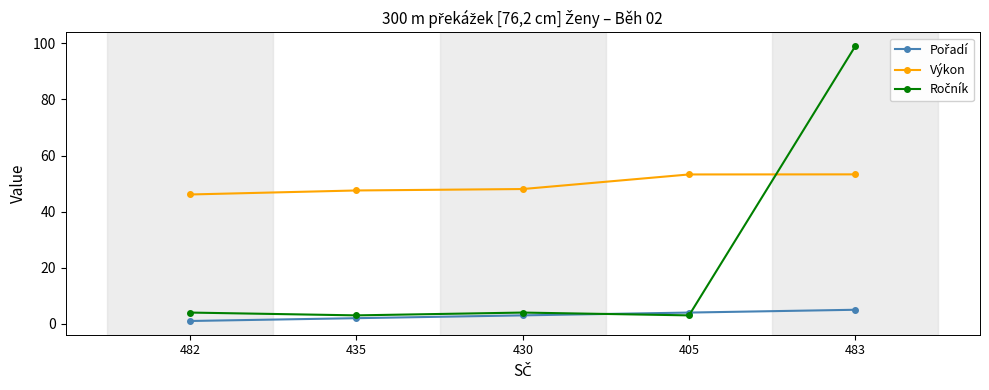

What is the maximum value shown in the chart?

99.0